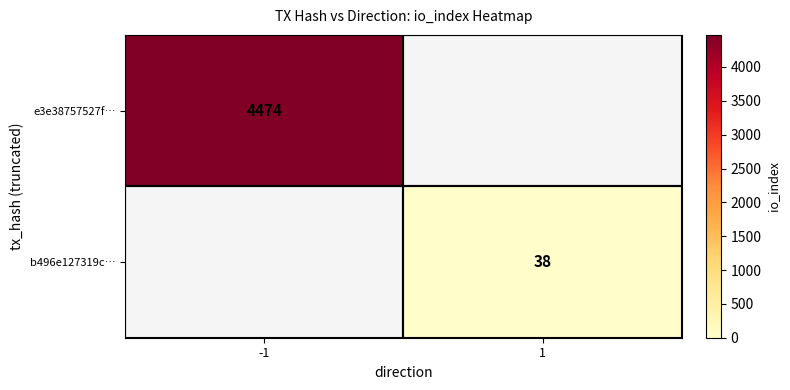

At which category does the chart reach its peak across all series?

-1